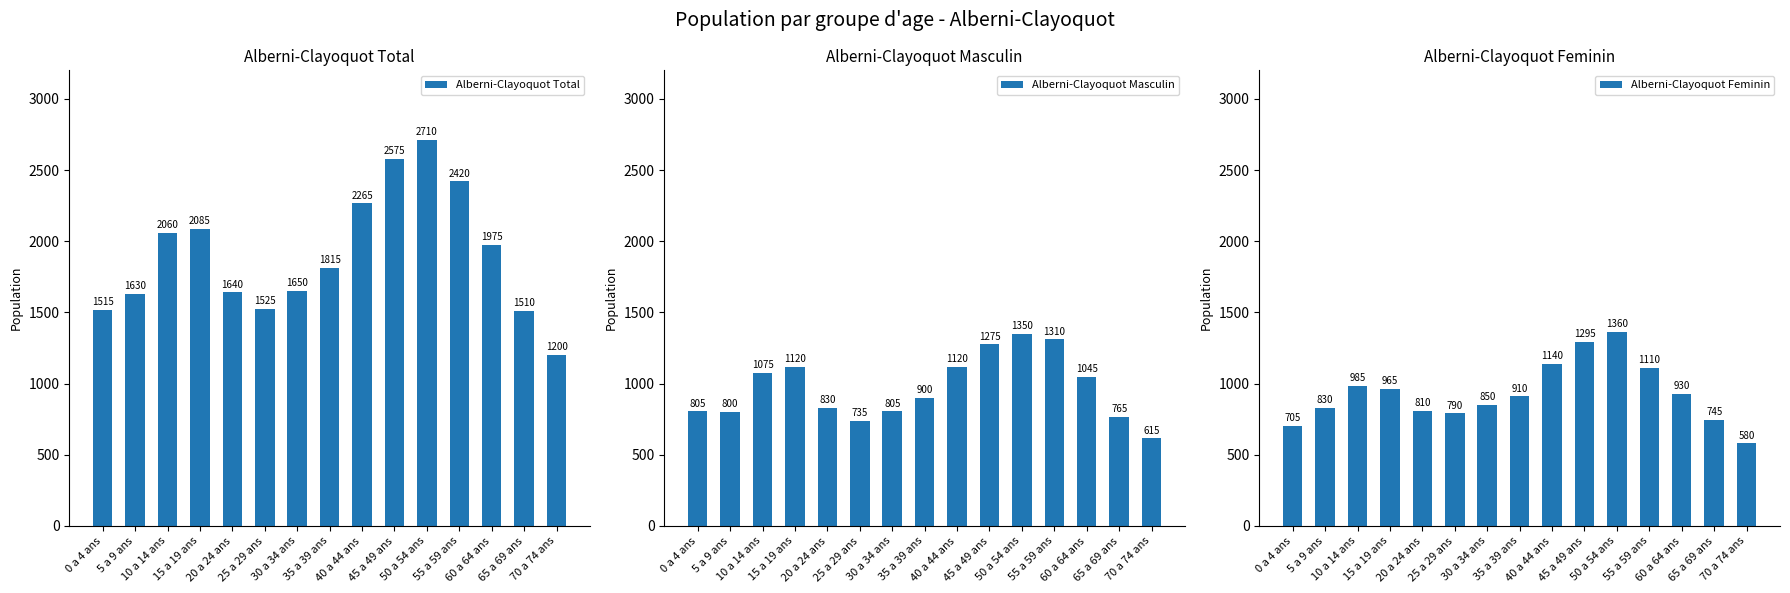

What is the spread (max minus min) of values at 40 a 44 ans?

1145